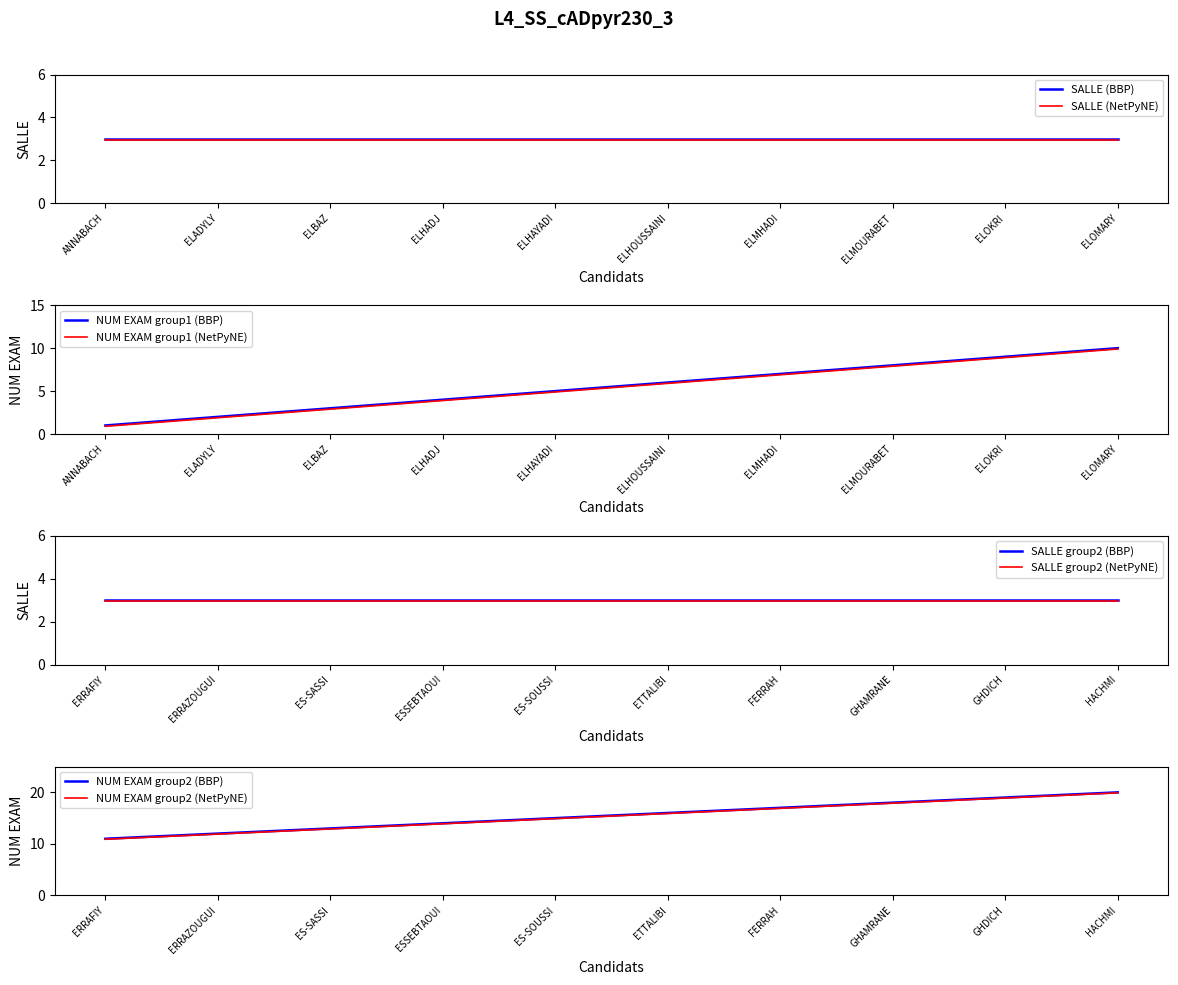

True or false: NUM EXAM and SALLE cross at least once.

False